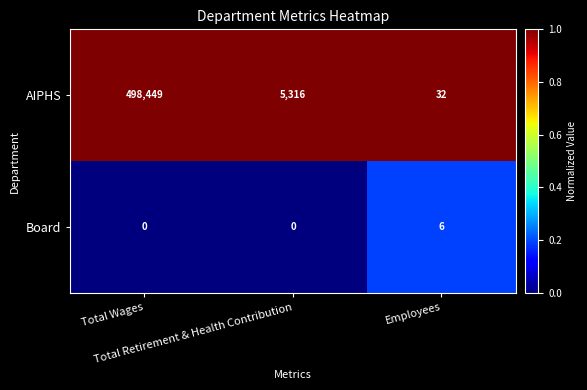

What is the total value across all series at Total Wages?

498449